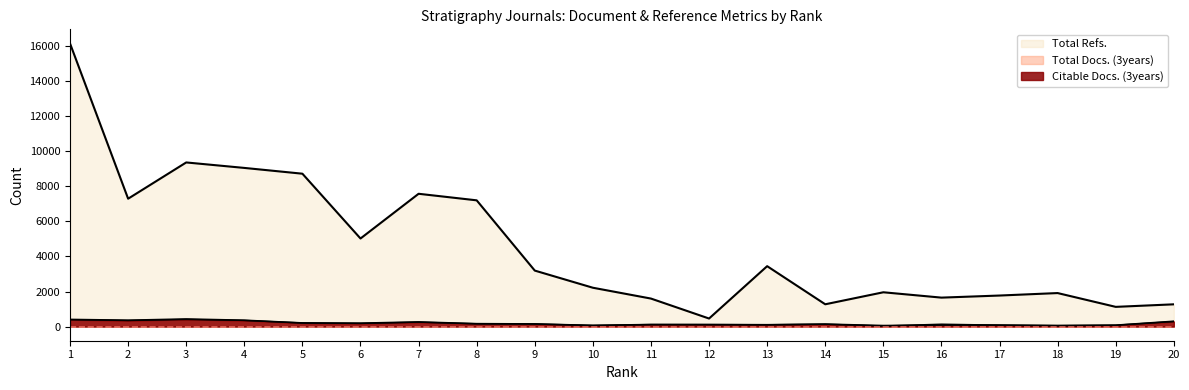

Reading left to right, what are all the values shown in this chart?

Total Docs. (3years): 1=407	2=362	3=432	4=361	5=207	6=194	7=264	8=165	9=150	10=66	11=116	12=114	13=104	14=139	15=57	16=84	17=83	18=58	19=79	20=302
Total Refs.: 1=16146	2=7293	3=9361	4=9049	5=8719	6=5023	7=7574	8=7200	9=3193	10=2215	11=1597	12=459	13=3445	14=1271	15=1956	16=1651	17=1770	18=1911	19=1124	20=1269
Citable Docs. (3years): 1=392	2=346	3=407	4=352	5=206	6=179	7=252	8=160	9=148	10=66	11=116	12=114	13=104	14=137	15=35	16=137	17=83	18=55	19=78	20=288